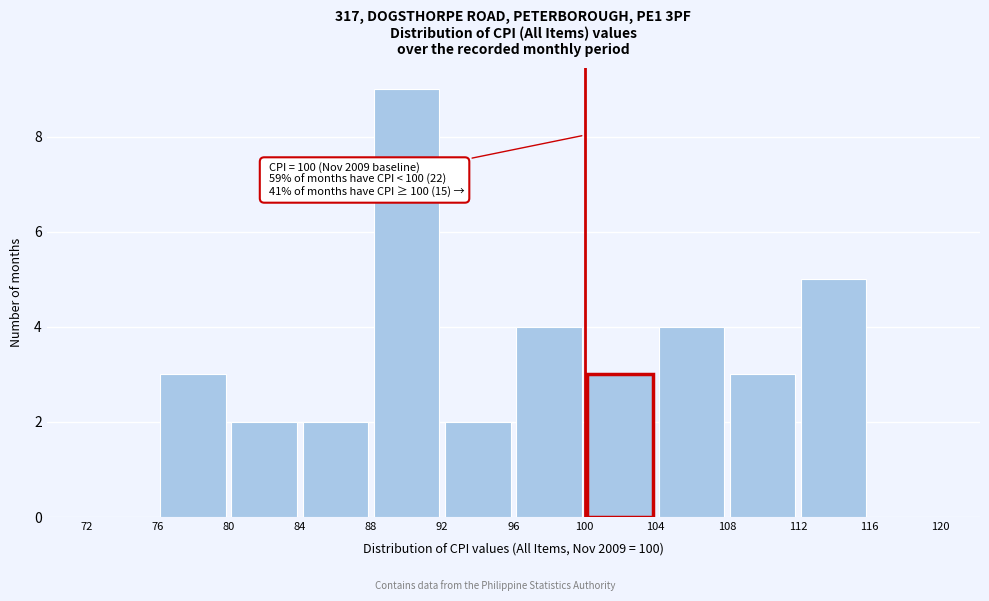

Which range on the x-axis has the tallest bar?

88 to 92